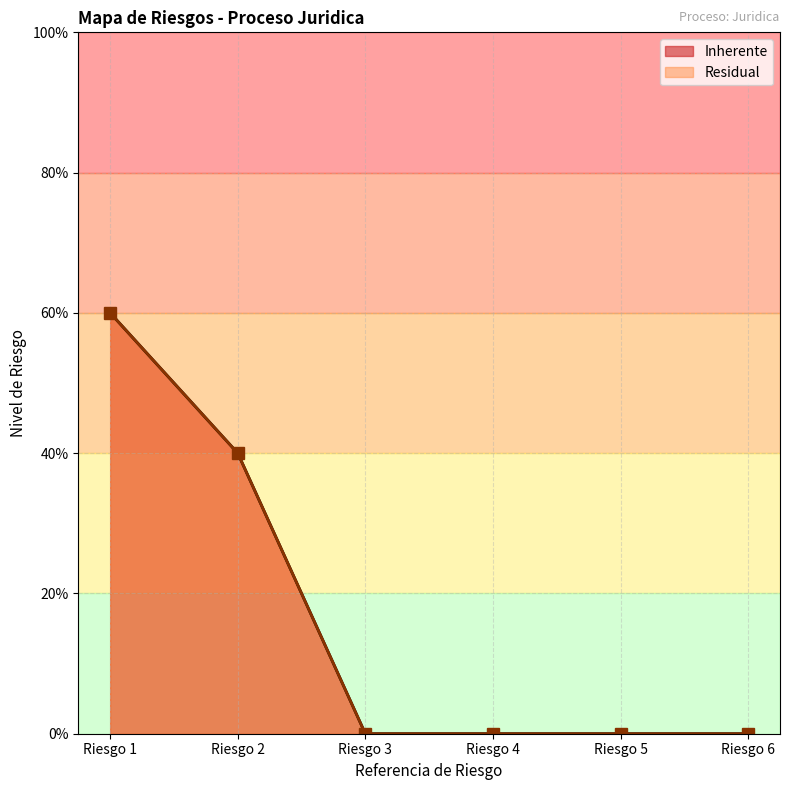

True or false: Residual has a value of 0.2 at Riesgo 4.

False